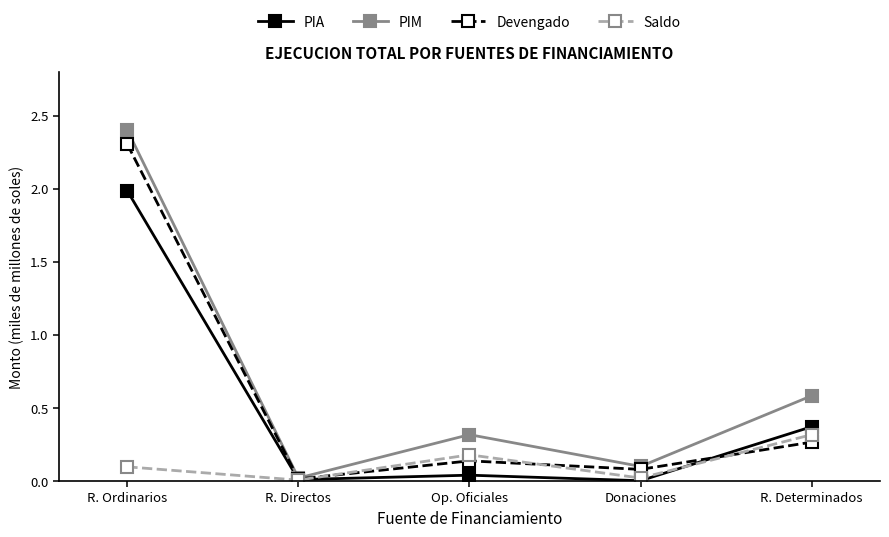

What is the approximate value of PIM at R. Determinados?

0.6